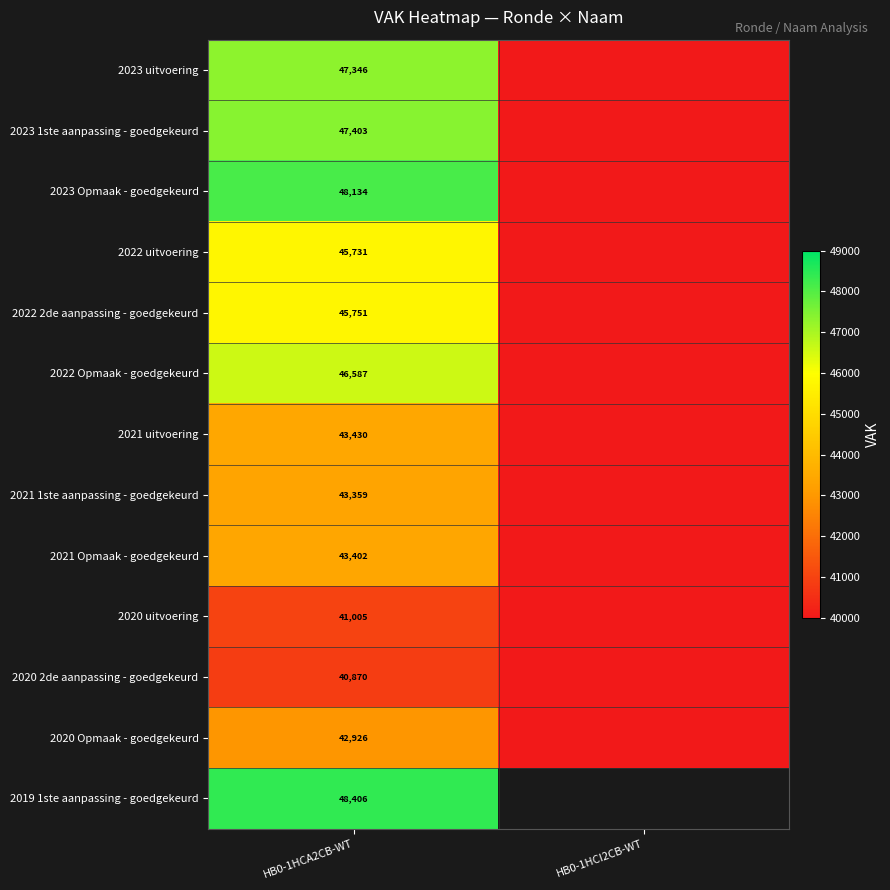

Is the value of 2021 Opmaak - goedgekeurd at HB0-1HCA2CB-WT greater than the value of 2019 1ste aanpassing - goedgekeurd at HB0-1HCA2CB-WT?

No